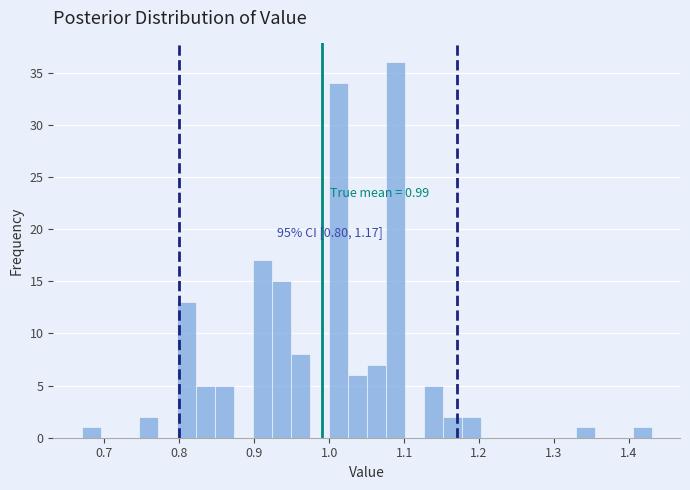

Read against the x-axis, roughly where is the centre of the tallest bar?

1.09